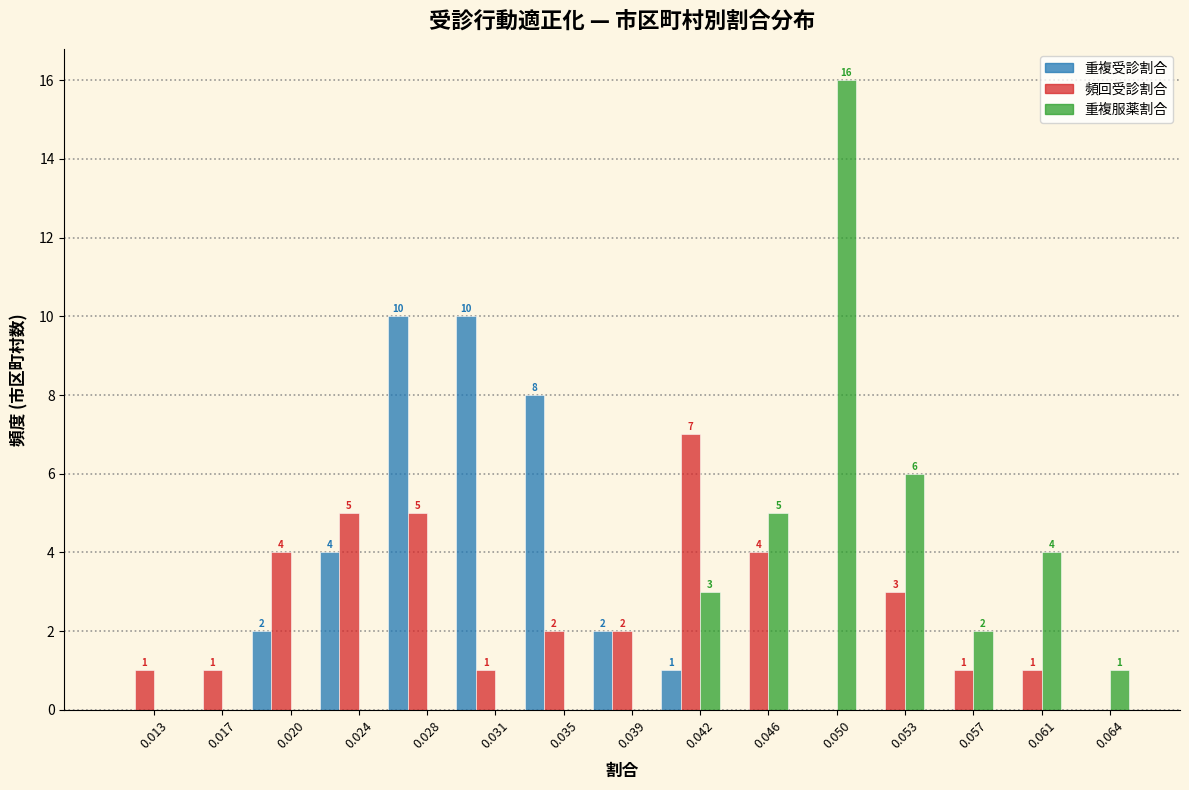

Reading left to right, transcribe all the data shown in this chart.

重複受診割合: 0.013=0	0.017=0	0.020=2	0.024=4	0.028=10	0.031=10	0.035=8	0.039=2	0.042=1	0.046=0	0.050=0	0.053=0	0.057=0	0.061=0	0.064=0
頻回受診割合: 0.013=1	0.017=1	0.020=4	0.024=5	0.028=5	0.031=1	0.035=2	0.039=2	0.042=7	0.046=4	0.050=0	0.053=3	0.057=1	0.061=1	0.064=0
重複服薬割合: 0.013=0	0.017=0	0.020=0	0.024=0	0.028=0	0.031=0	0.035=0	0.039=0	0.042=3	0.046=5	0.050=16	0.053=6	0.057=2	0.061=4	0.064=1